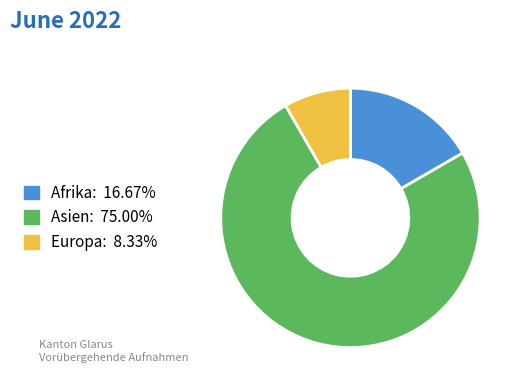

Which has a higher value, Europa or Asien?

Asien